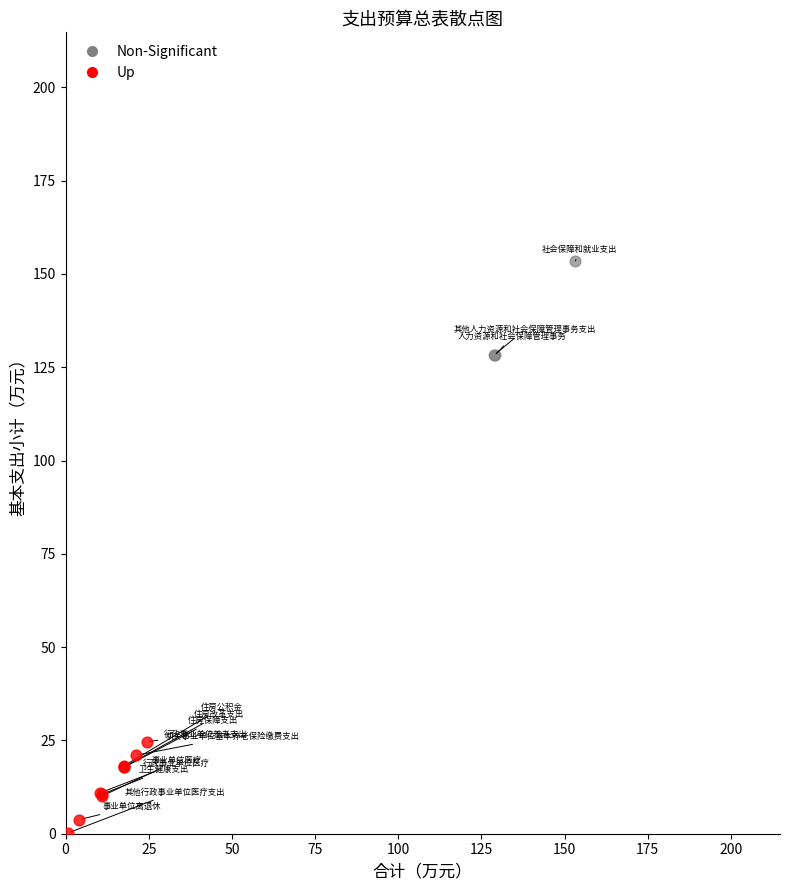

Which series contains the highest Y value?

Non-Significant